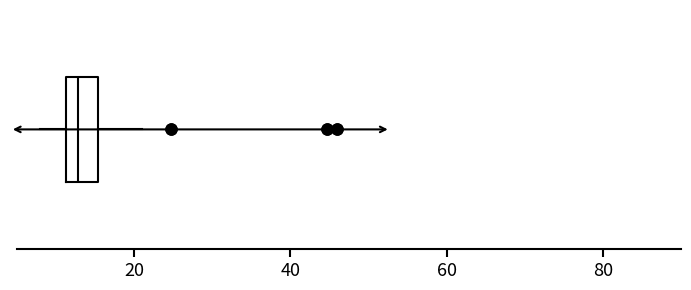

Transcribe this box plot: give where the median line is, the range the box spans, and where the two whiskers end, as read against the x-axis. The values are not printed on the chart, so give them approximately, as read against the axis.

median 12 (inside the box), box 12 to 16, whiskers 8 to 22